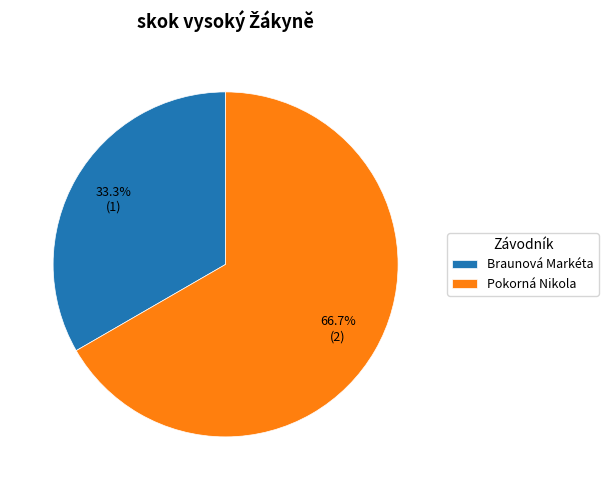

Does Pokorná Nikola account for over 50% of the chart?

Yes